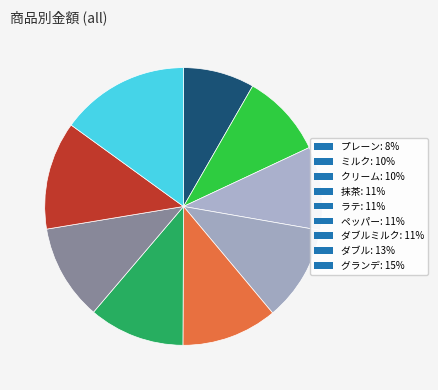

Which category has the biggest portion of the pie?

グランデ